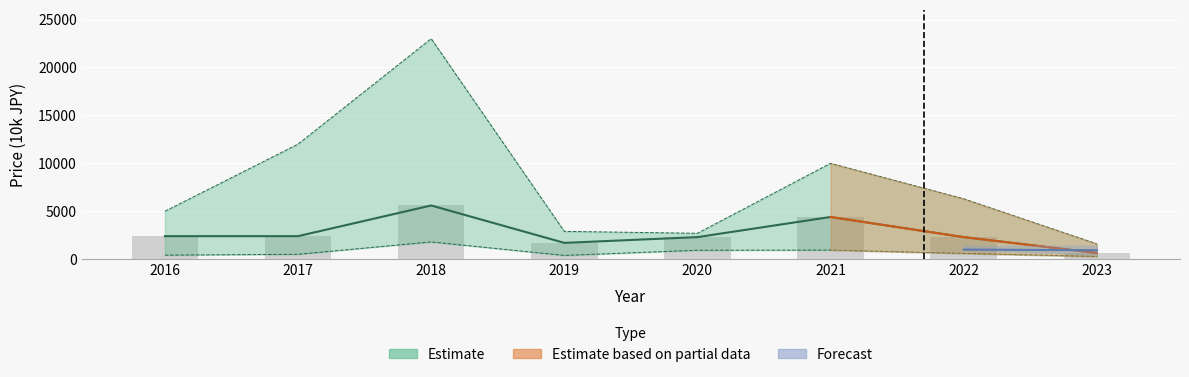

Are the bars grouped side by side (vs. stacked)?

Yes